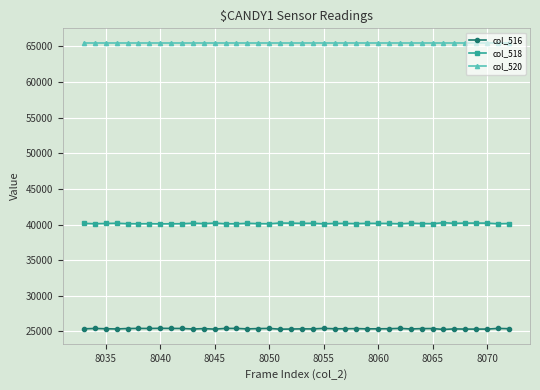

List the series in order of their peak value, lowest first.

col_516, col_518, col_520